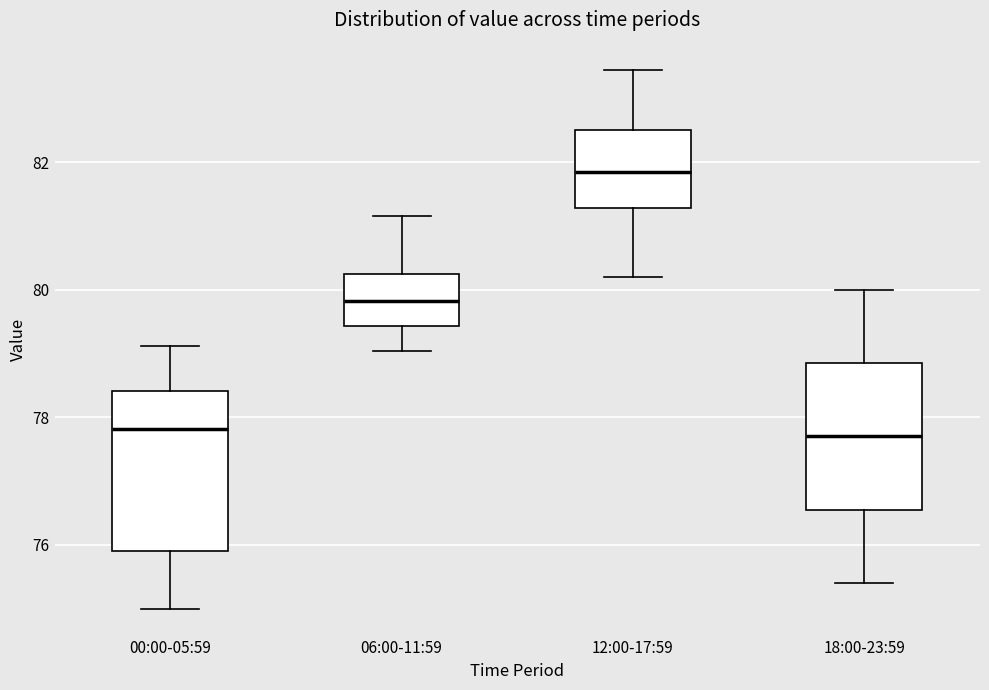

Which box has the highest median line?

12:00-17:59